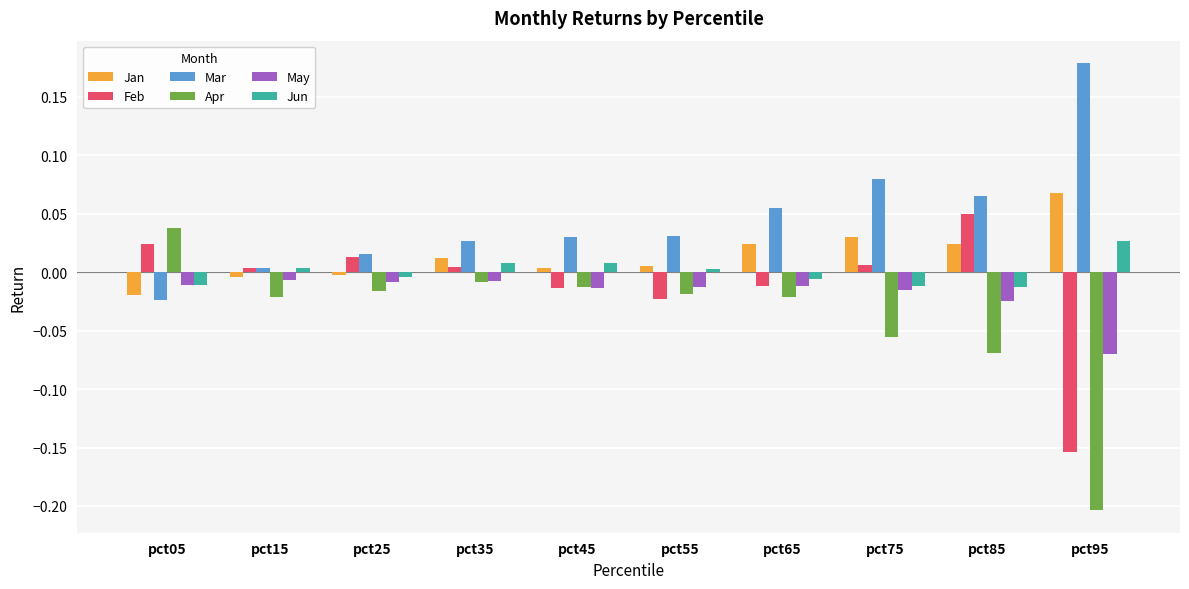

Is the value of Mar at pct65 greater than the value of May at pct05?

Yes